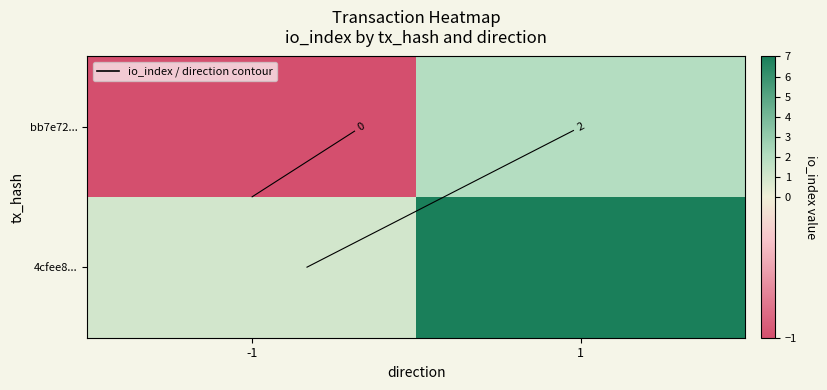

Count the bb7e72... values in the range -1 to 2.

2